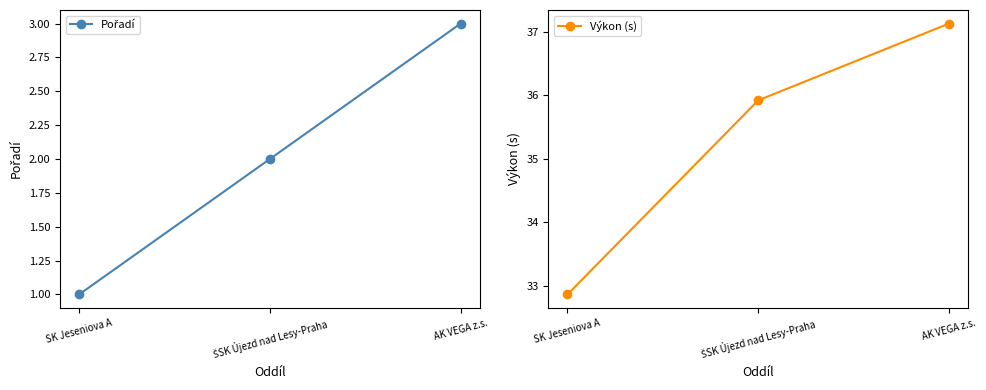

How many lines are shown in the chart?

2